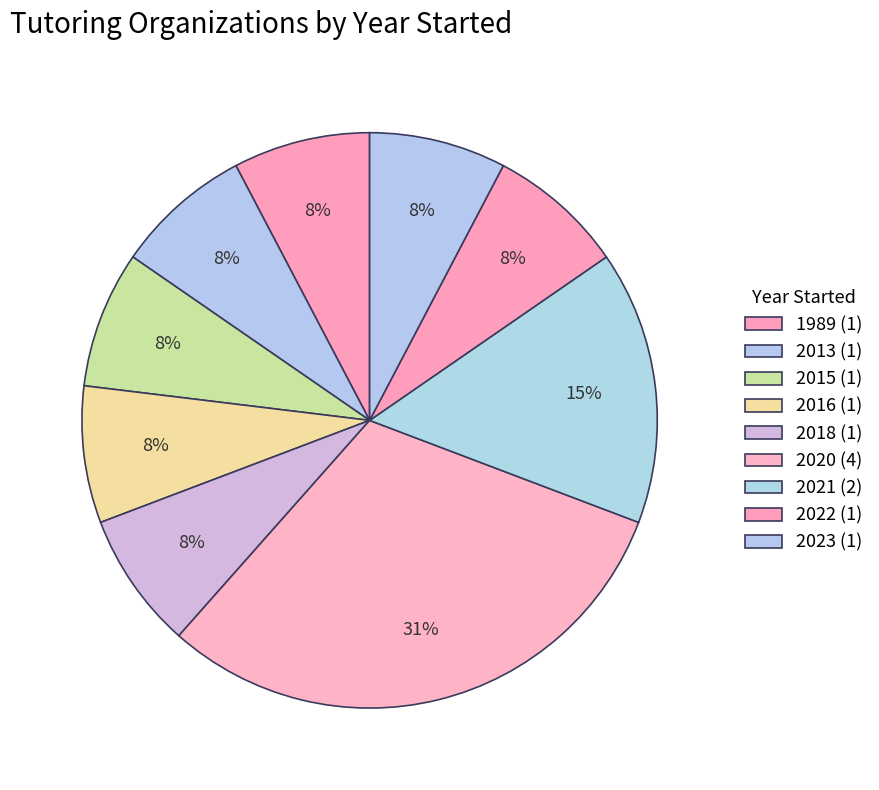

How many segments does this pie chart have?

9